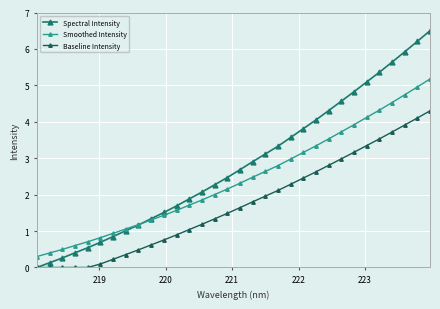

Which series has the widest spread of values?

Spectral Intensity